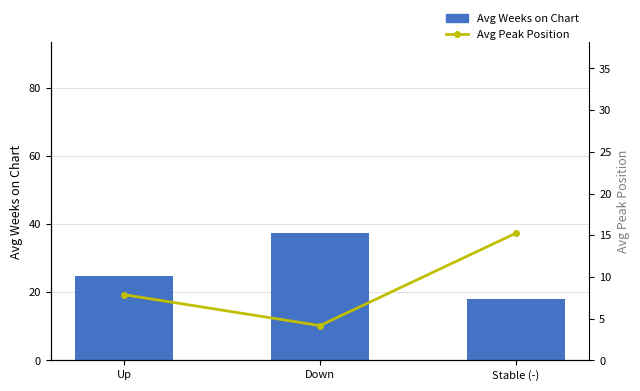

True or false: Avg Weeks on Chart has a value of 12.0 at Stable (-).

False